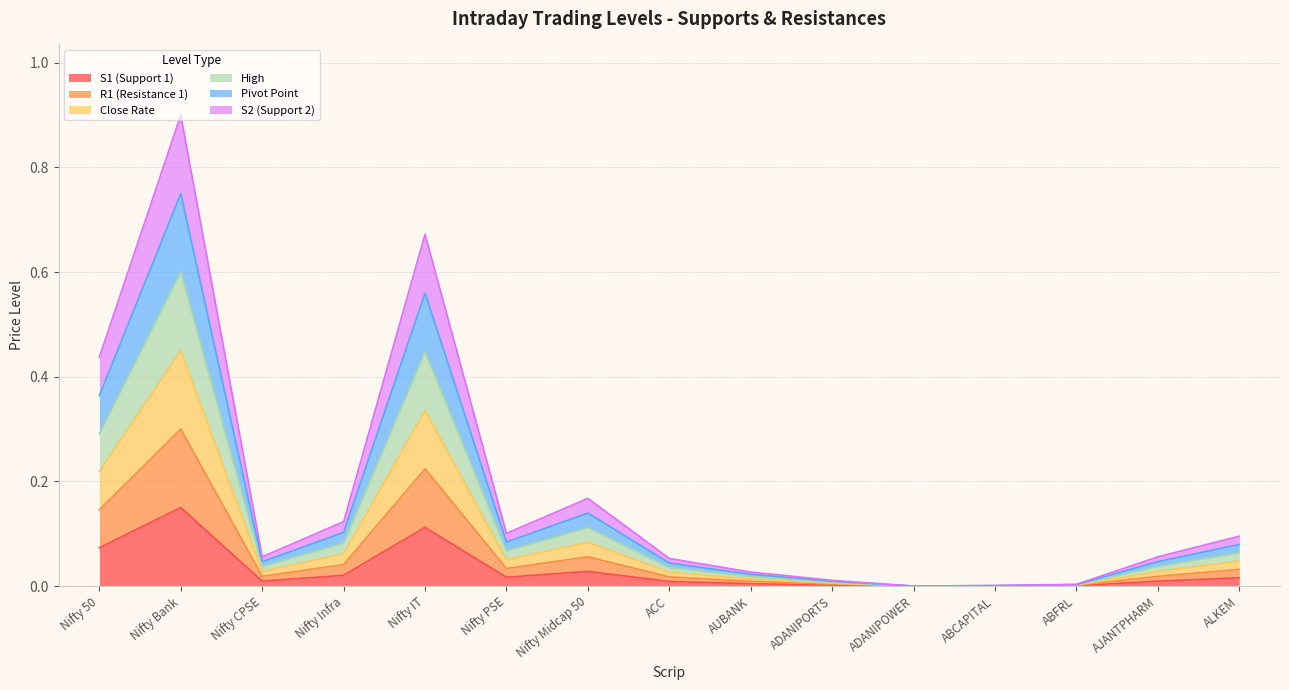

At which label is S2 (Support 2) closest to 0?

ADANIPOWER